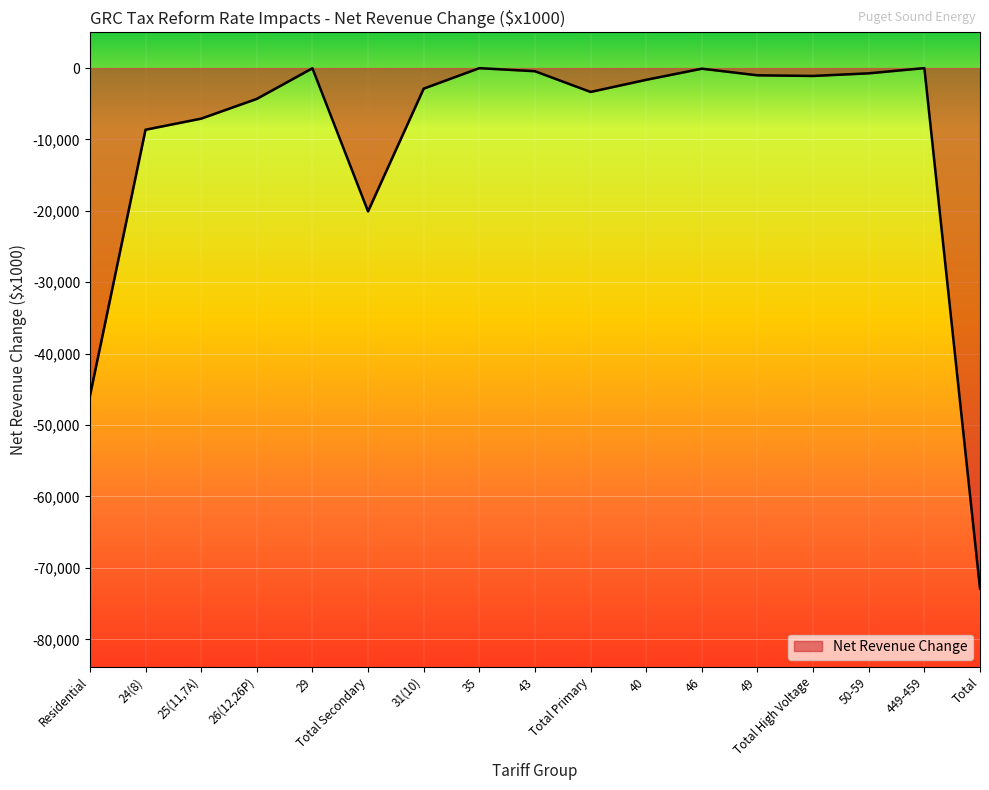

Where does the data first go above -1648?

29